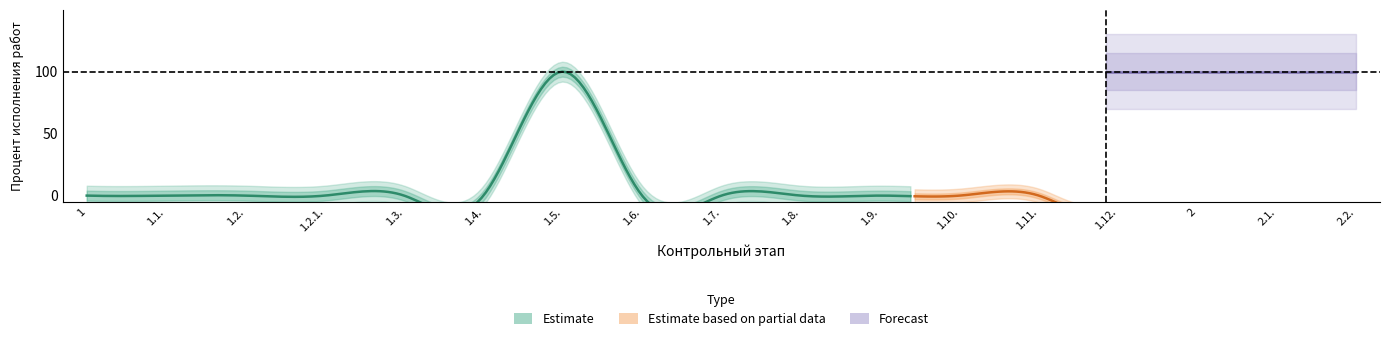

Where is the first local maximum for Percent_execution?

1.5.